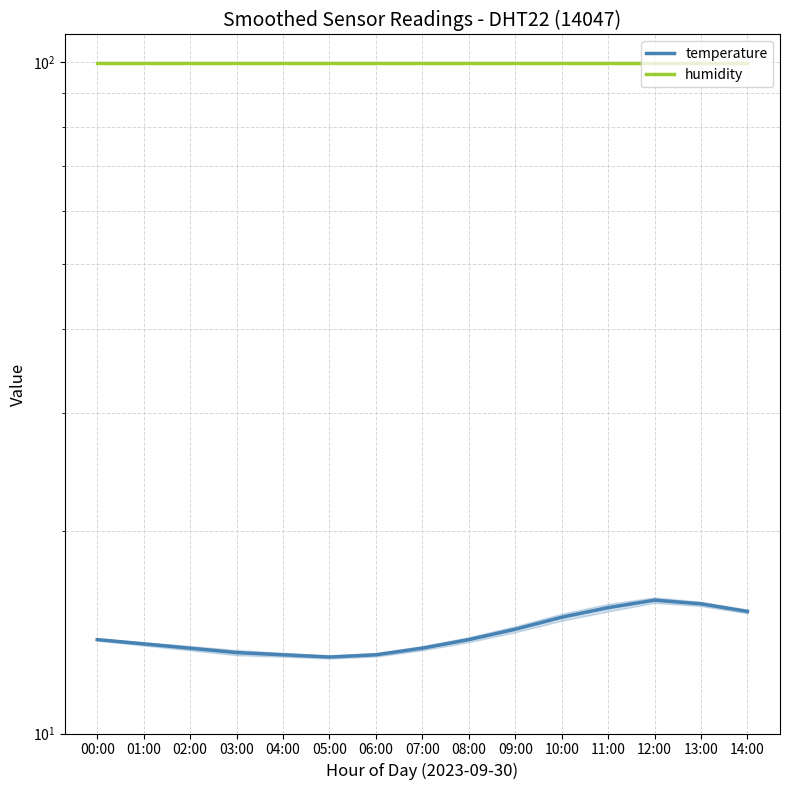

List the series in order of their overall mean, highest first.

humidity, temperature